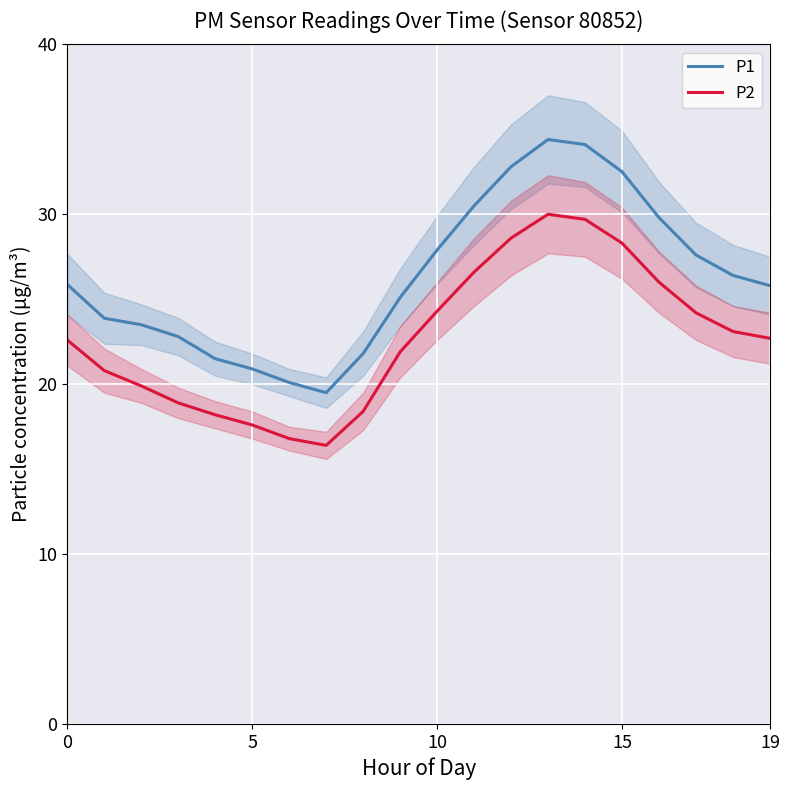

What is the maximum value for P1?

34.4